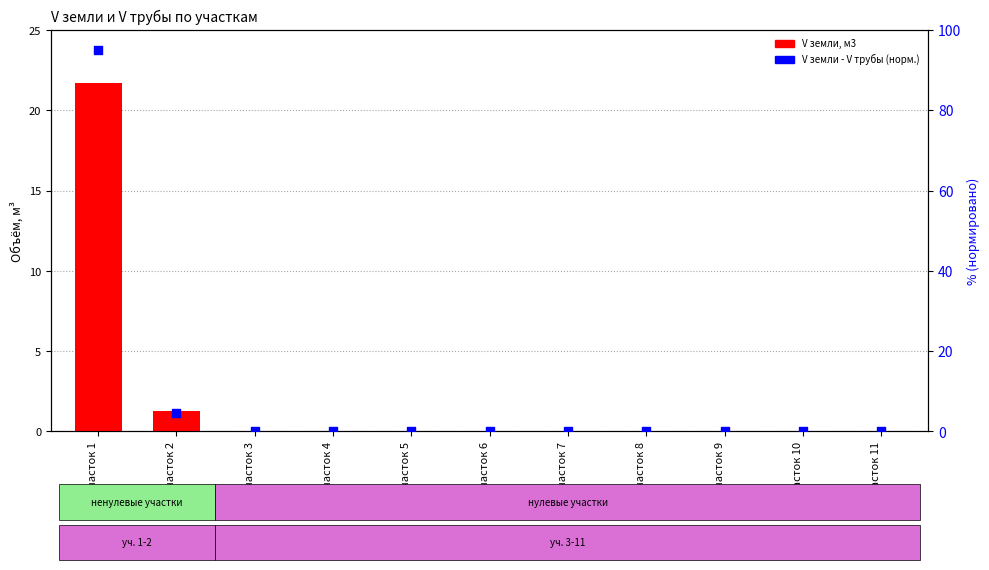

Is the value of V земли - V трубы (норм.) at Участок 2 greater than the value of V земли, м3 at Участок 6?

Yes